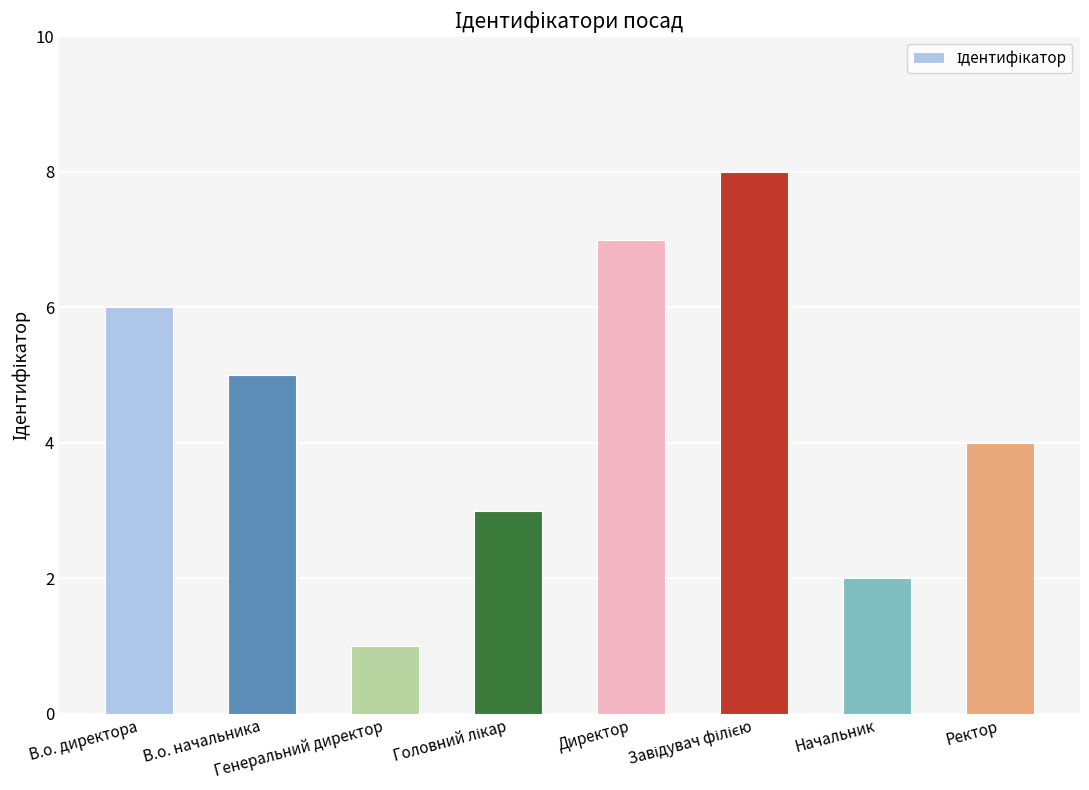

What is the difference between the second highest and minimum values?

6